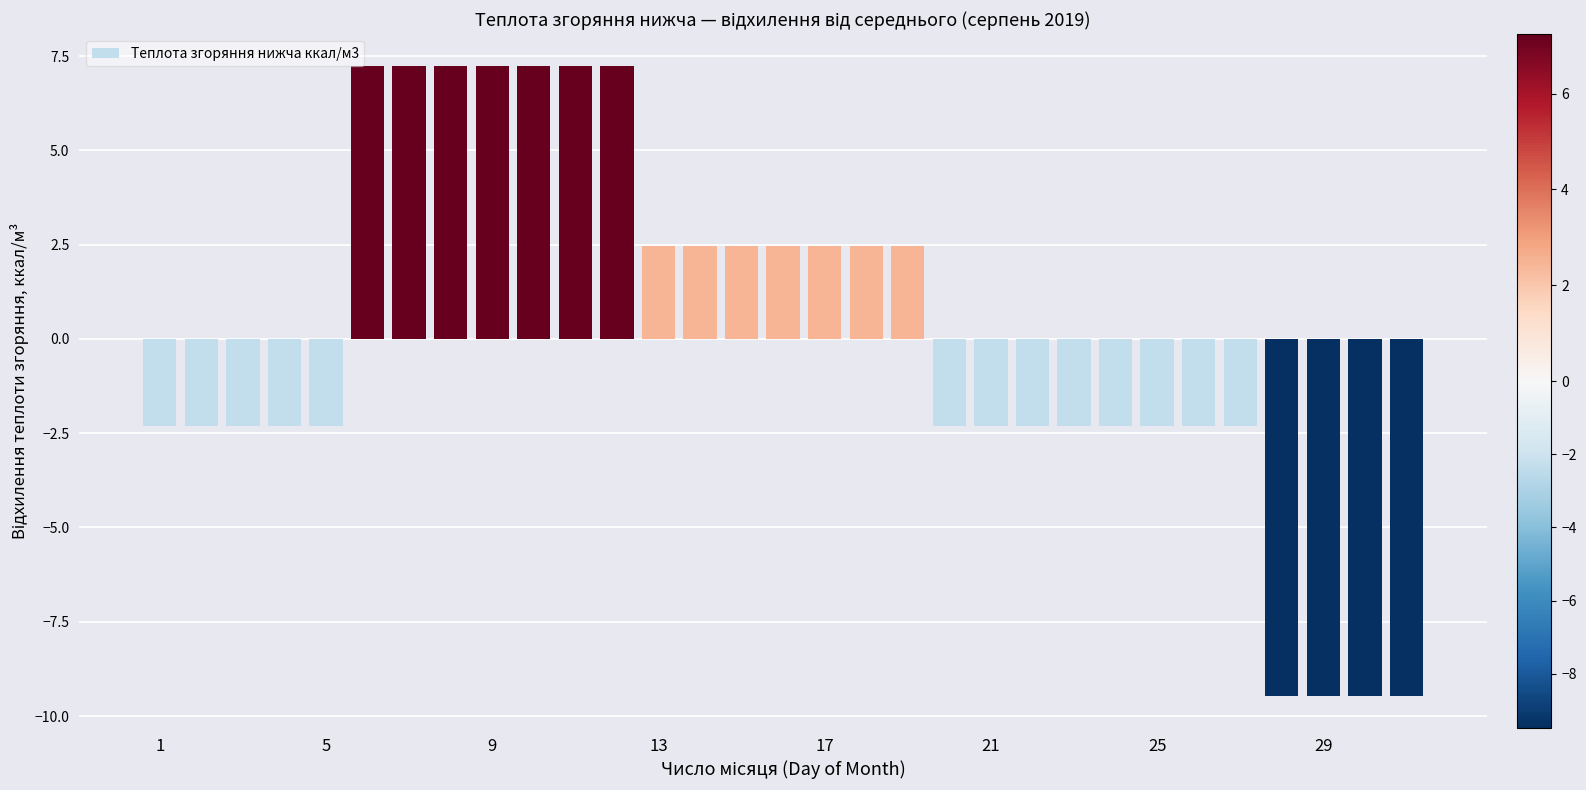

How many positive values are there?

14